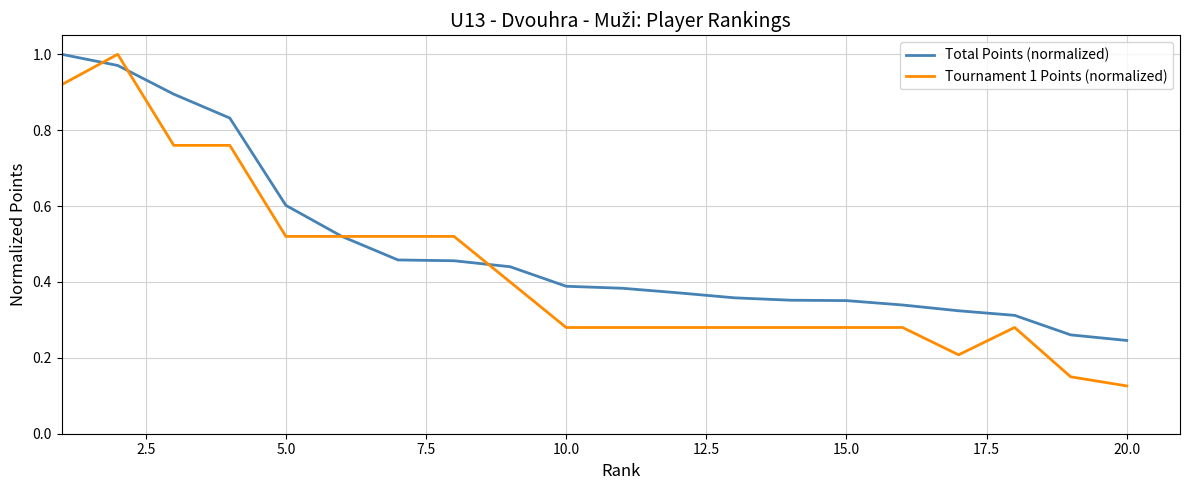

Which series ends up on top after the final intersection of Total Points (normalized) and Tournament 1 Points (normalized)?

Total Points (normalized)